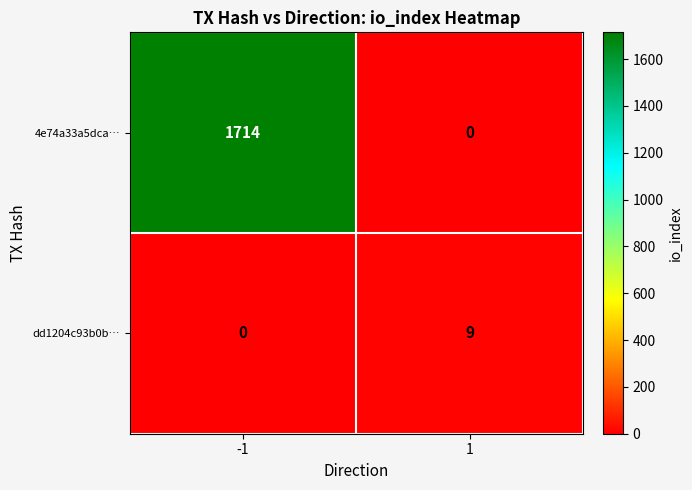

The value of dd1204c93b0b… at -1 is 5. True or false?

False